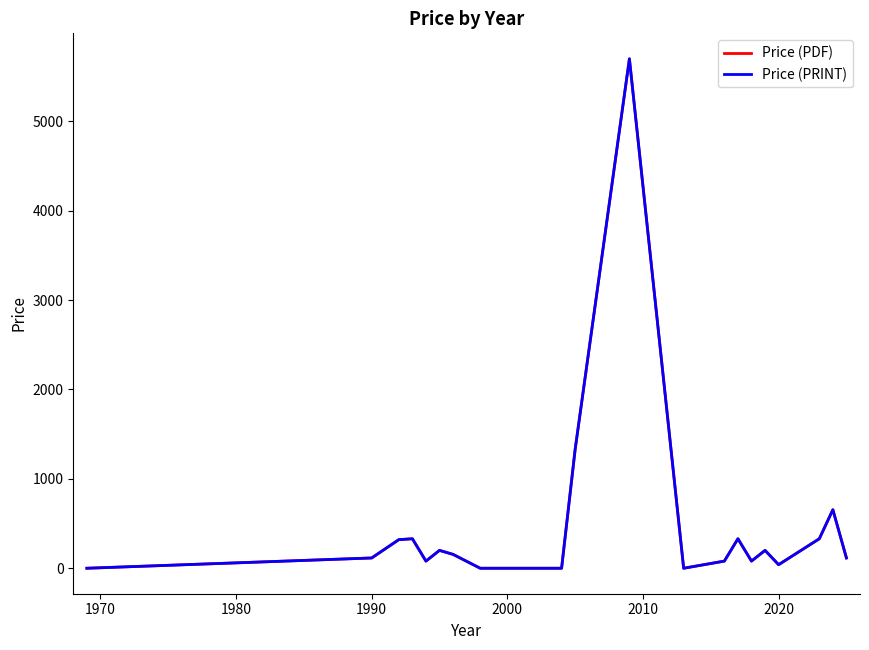

Does the chart have visible grid lines?

No